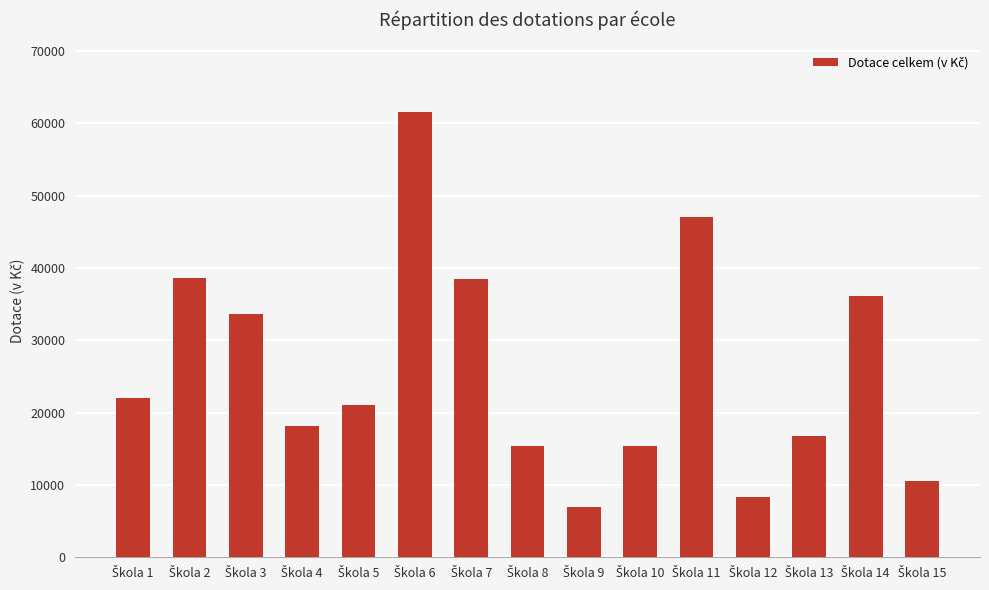

What is the value of the 12th bar from the left?

8400